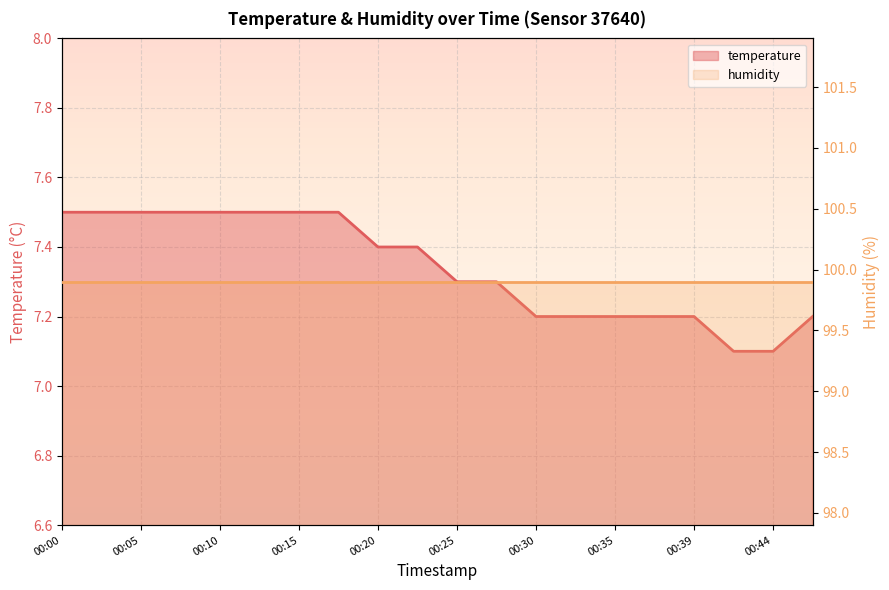

Where is temperature nearest to the value 7?

17